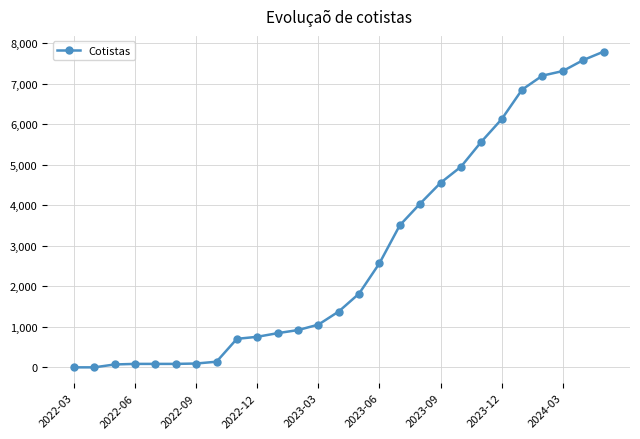

What is the average value?

2819